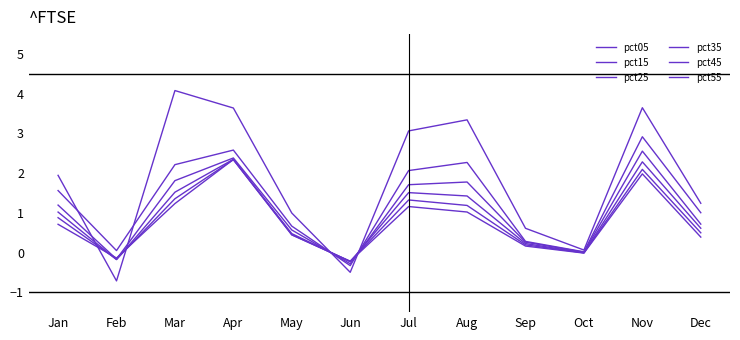

True or false: pct05 and pct15 cross at least once.

True